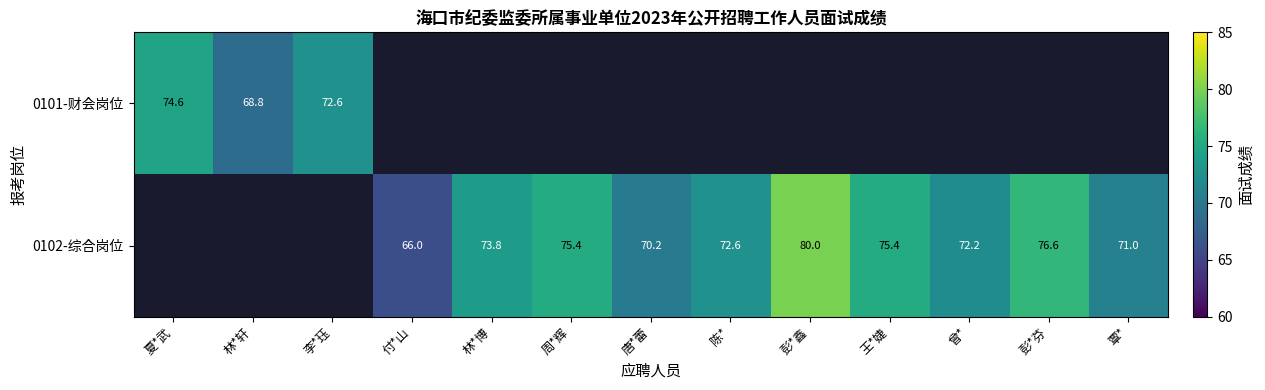

Count the number of categories in the chart.

13